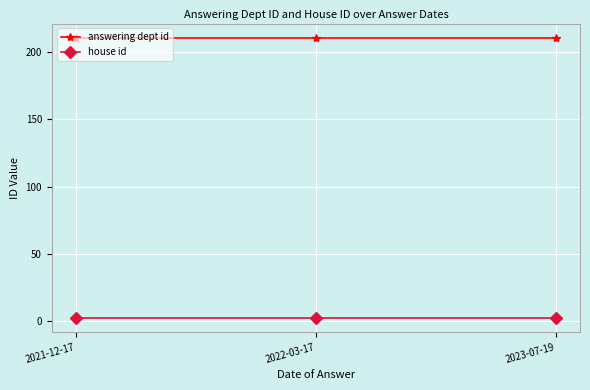

How many lines are shown in the chart?

2